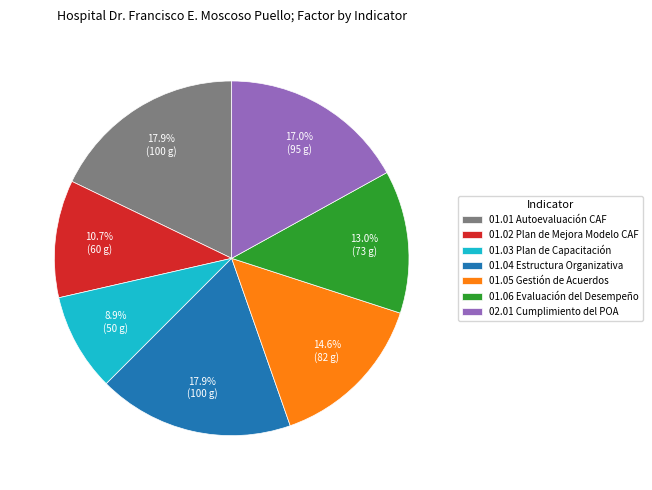

Which slice is the smallest?

01.03 Plan de Capacitación